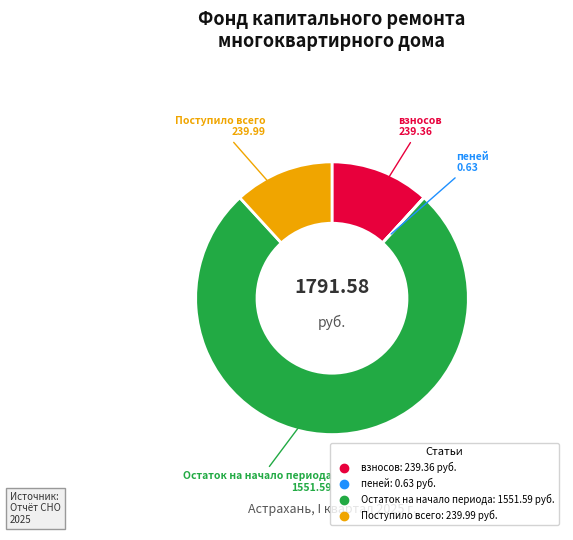

Which category accounts for the majority?

Остаток на начало периода